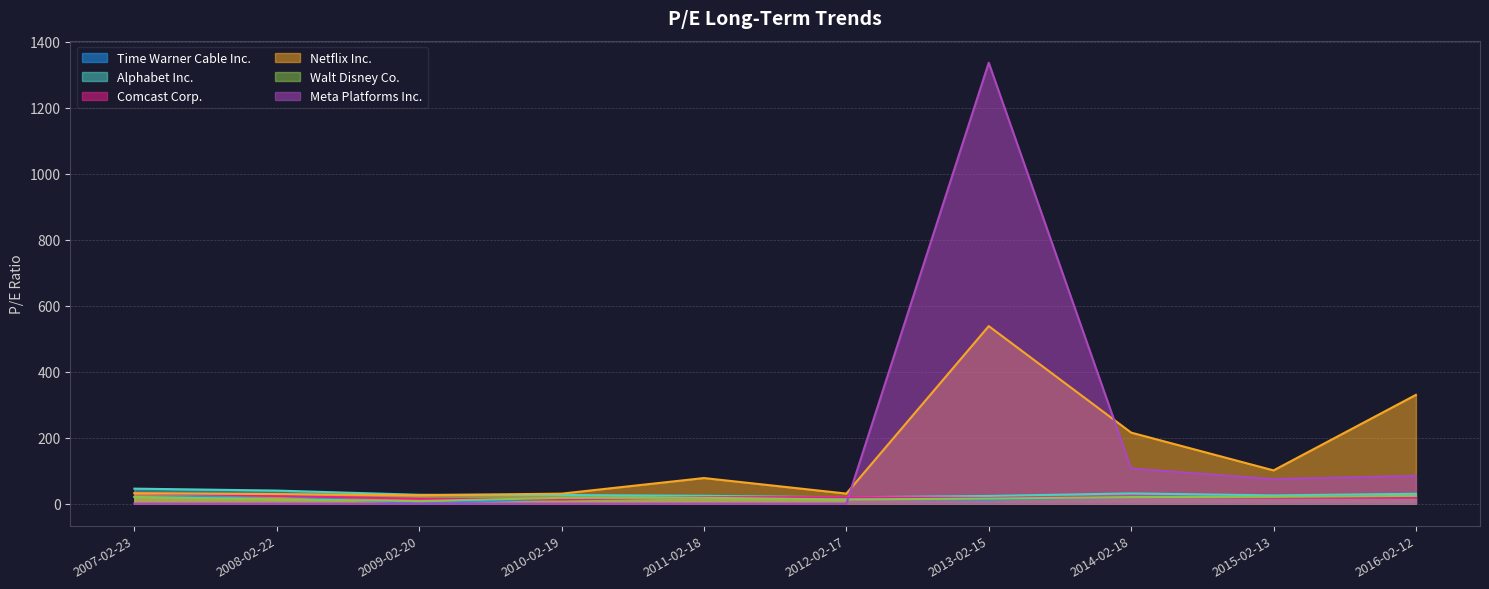

Rank the series by their maximum value, from lowest to highest.

Walt Disney Co., Time Warner Cable Inc., Comcast Corp., Alphabet Inc., Netflix Inc., Meta Platforms Inc.